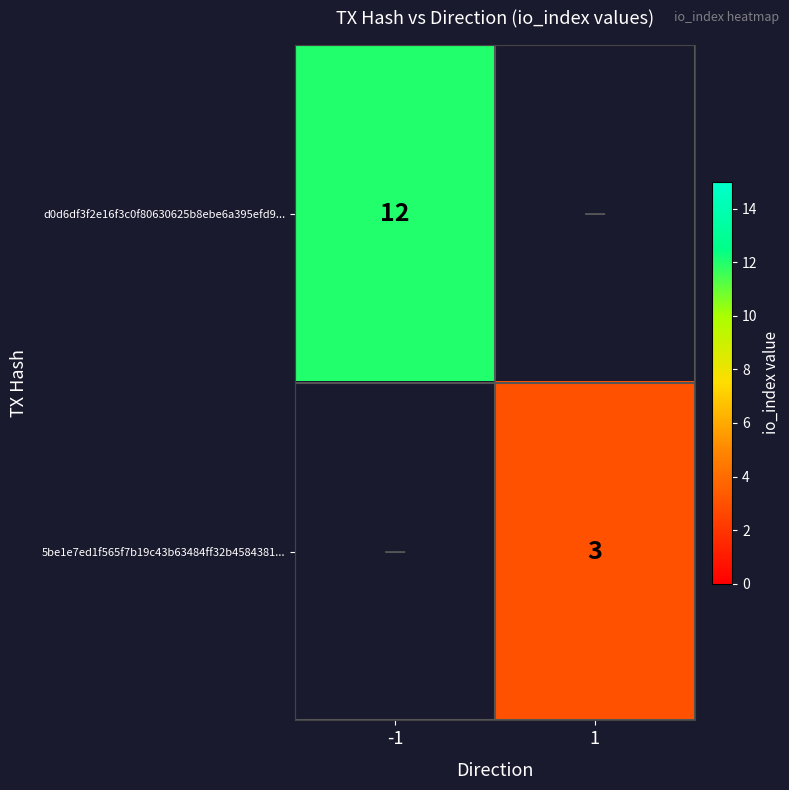

The value of d0d6df3f2e16f3c0f80630625b8ebe6a395efd9... at -1 is 17. True or false?

False